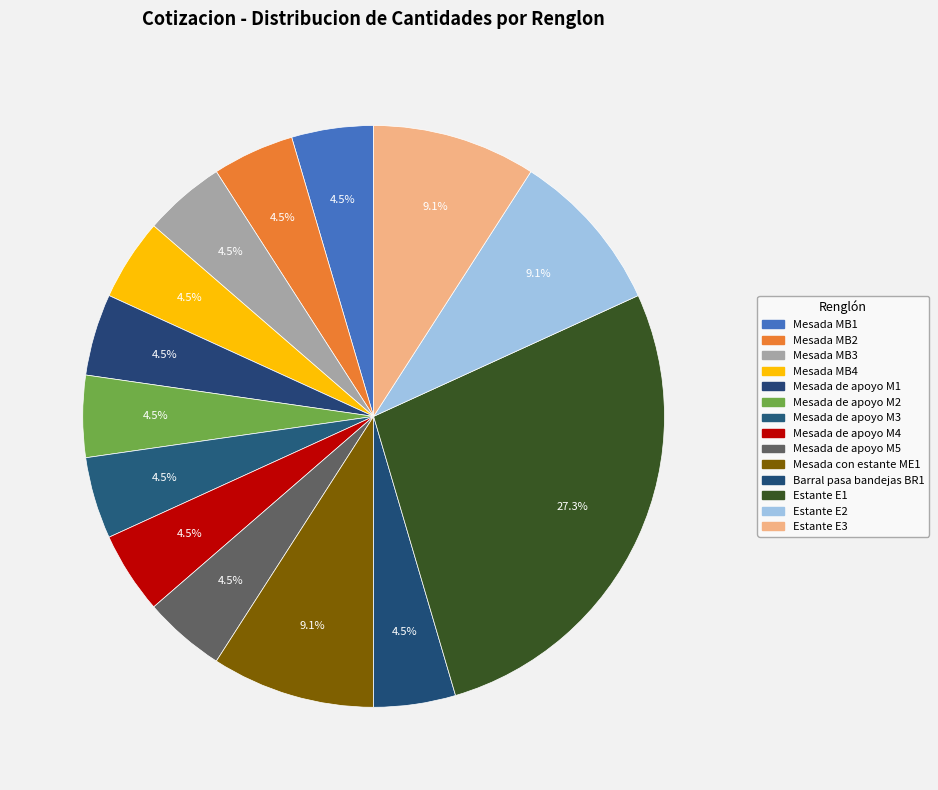

True or false: Mesada de apoyo M1 accounts for 5% of the total.

True